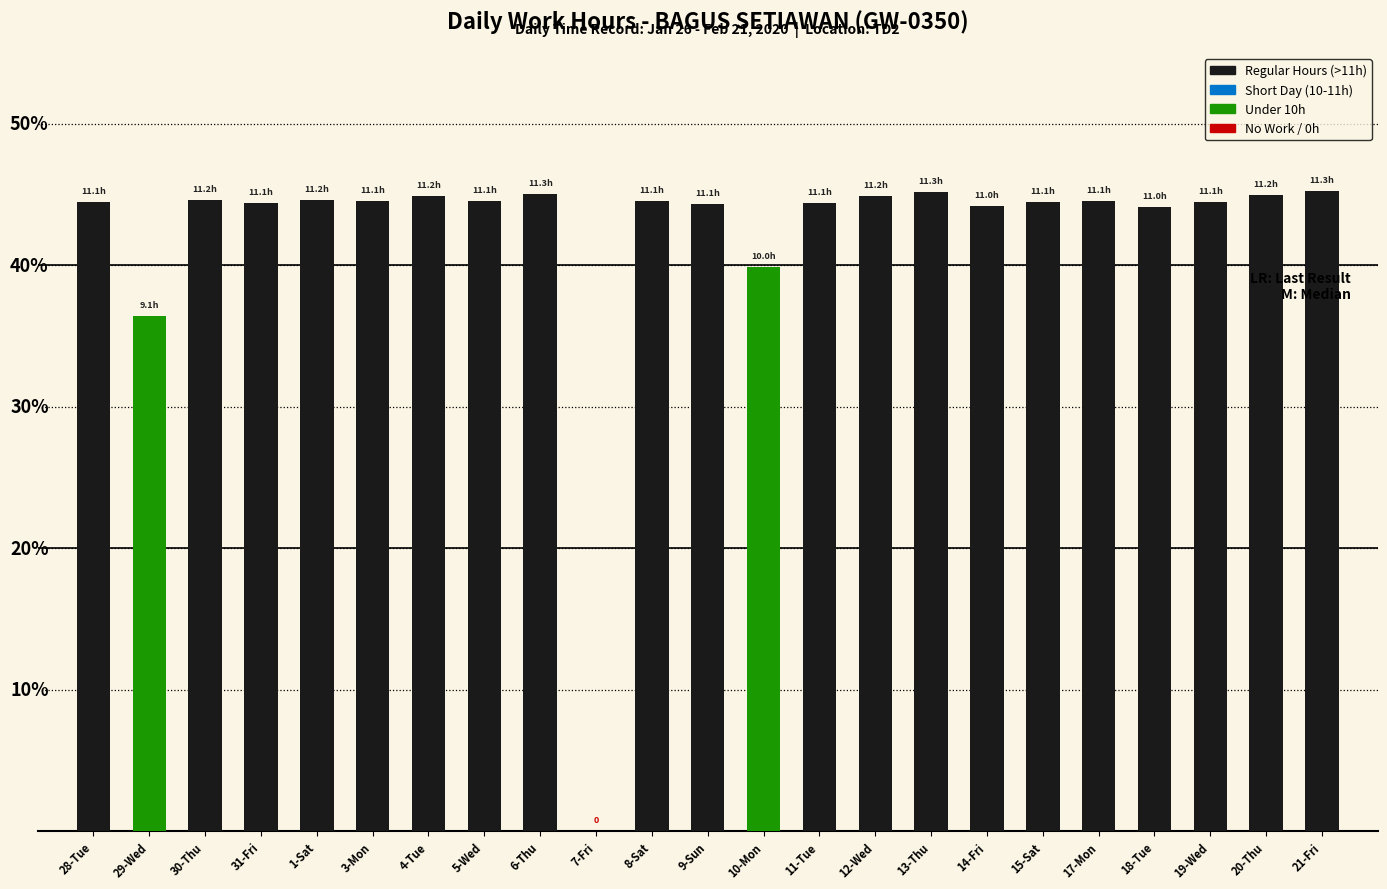

The value at 7-Fri is -25.6. True or false?

False